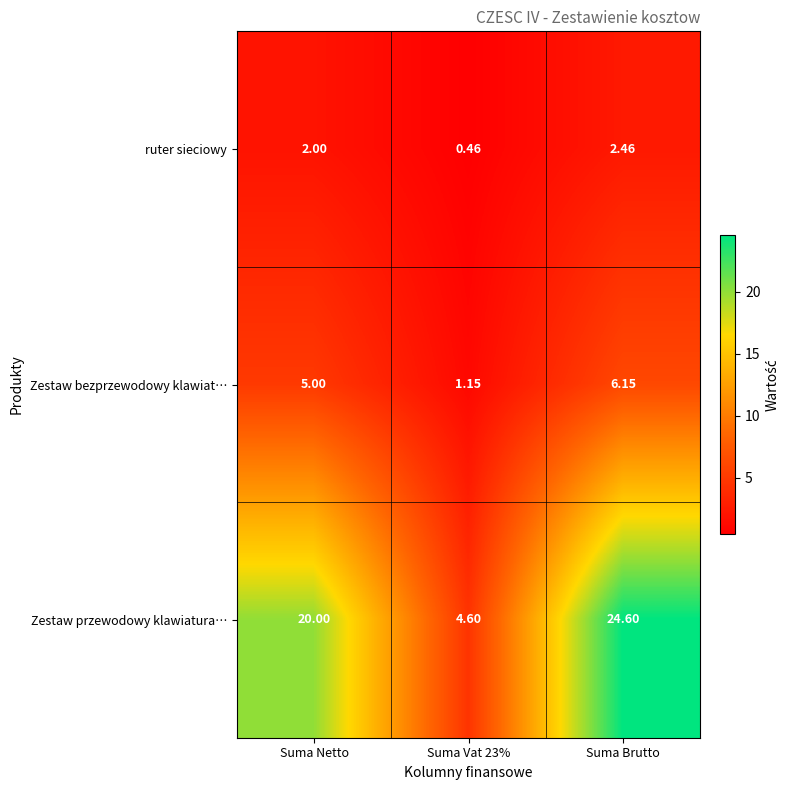

Rank the series by their maximum value, from highest to lowest.

Zestaw przewodowy klawiatura…, Zestaw bezprzewodowy klawiat…, ruter sieciowy